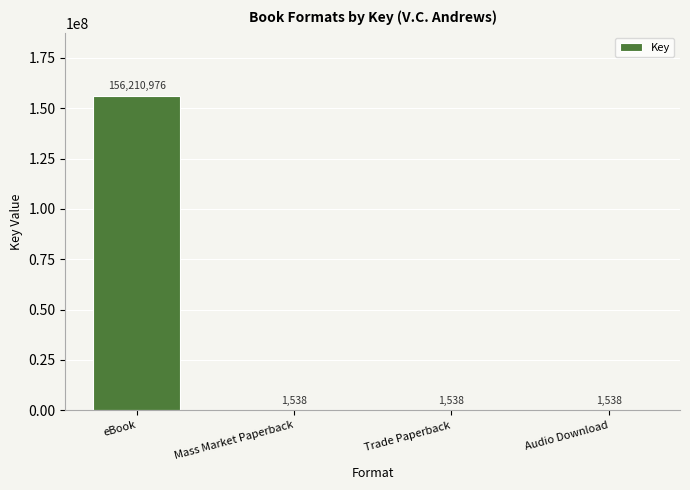

What is the sum of all values?

156215590